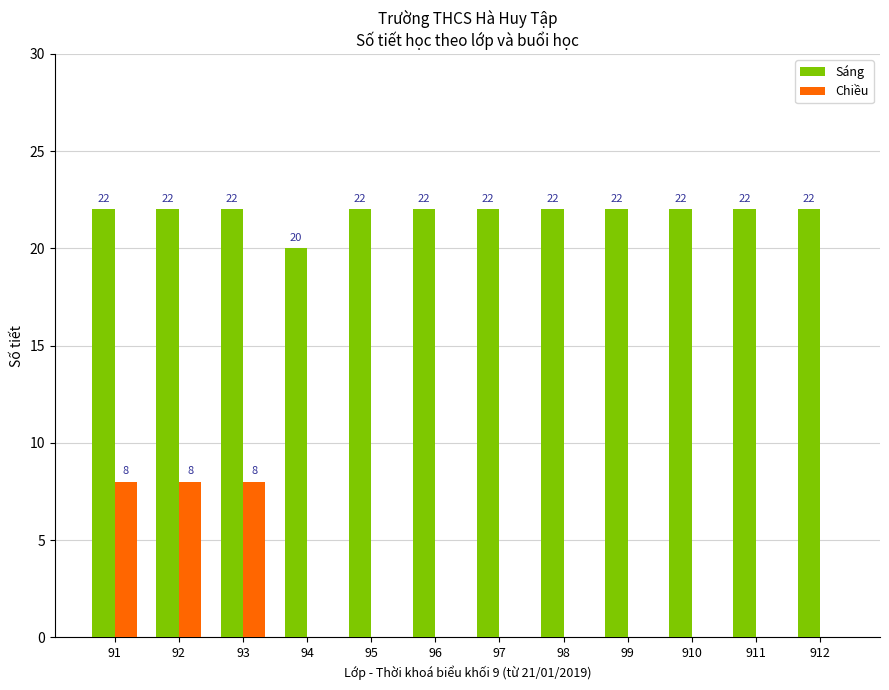

What is the total value across all series at 91?

30